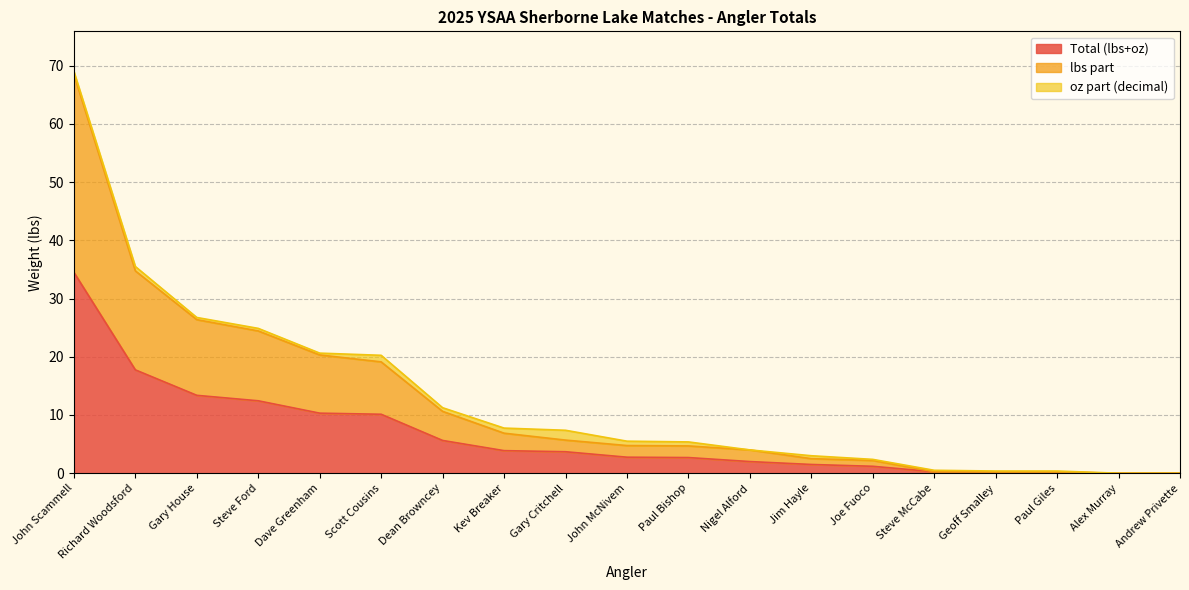

True or false: lbs part has more than 0 points higher than both neighbors.

False